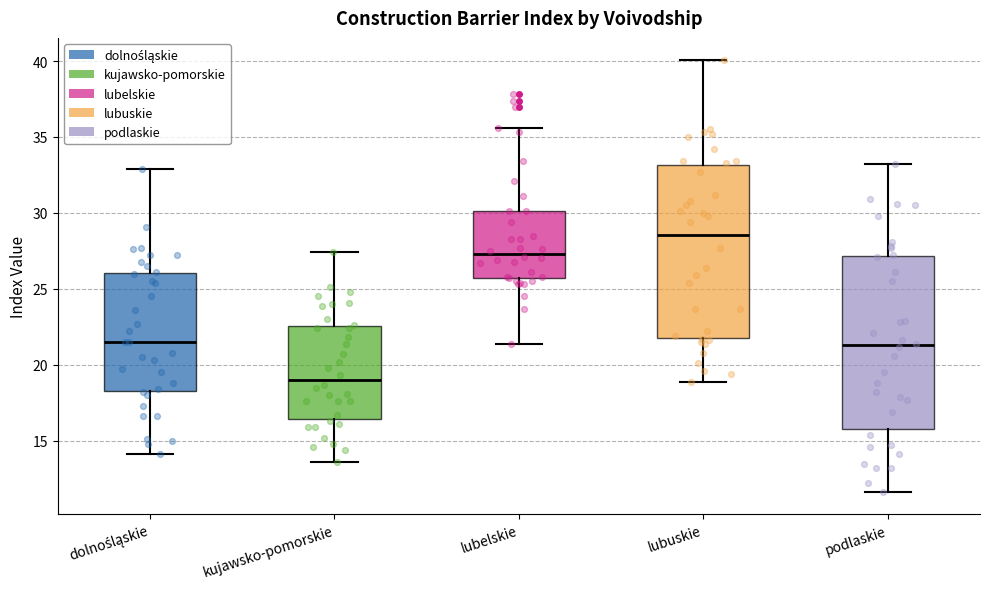

Reading left to right, transcribe this box plot: for each box, give where its median line is, the range the box spans, and where its two whiskers end, as read against the y-axis. The values are not printed on the chart, so give them approximately, as read against the axis.

dolnośląskie: median 21.5, box 18.5 to 26.0, whiskers 14.0 to 33.0
kujawsko-pomorskie: median 19.0, box 16.5 to 22.5, whiskers 13.5 to 27.5
lubelskie: median 27.5, box 25.5 to 30.0, whiskers 21.5 to 35.5
lubuskie: median 28.5, box 22.0 to 33.0, whiskers 19.0 to 40.0
podlaskie: median 21.5, box 16.0 to 27.0, whiskers 11.5 to 33.0